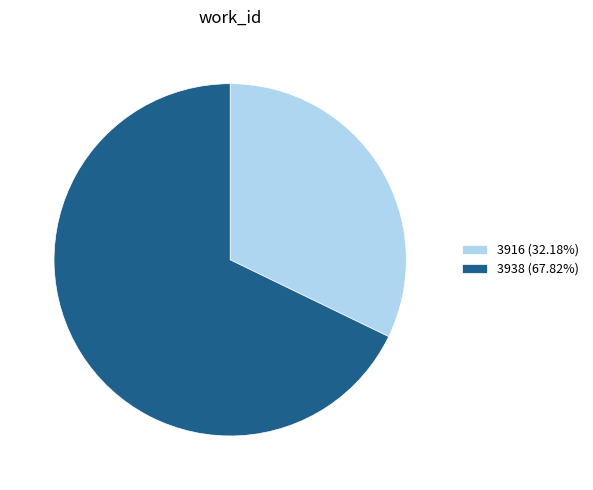

Which has a higher value, 3916 or 3938?

3938